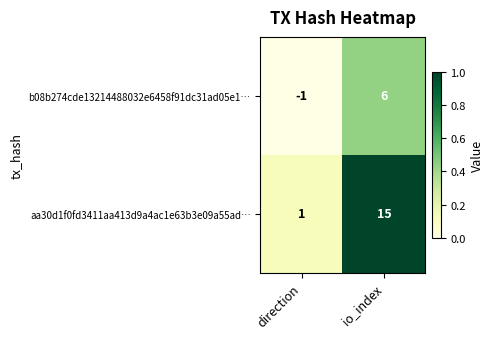

What is the difference between the maximum and minimum values in the b08b274cde13214488032e6458f91dc31ad05e1… series?

7